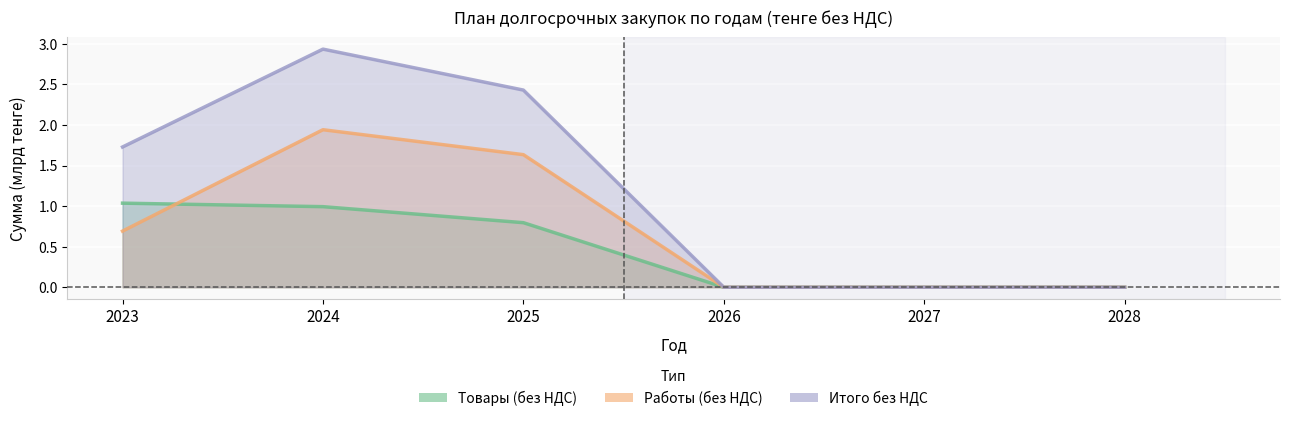

What is the difference between the maximum and minimum values in the Работы (без НДС) series?

1.9